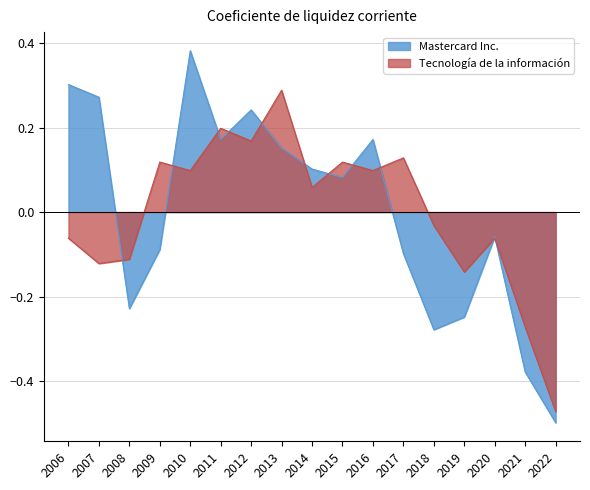

List the labels in order of Tecnología de la información value, largest first.

2013, 2011, 2012, 2017, 2009, 2015, 2010, 2016, 2014, 2018, 2006, 2020, 2008, 2007, 2019, 2021, 2022